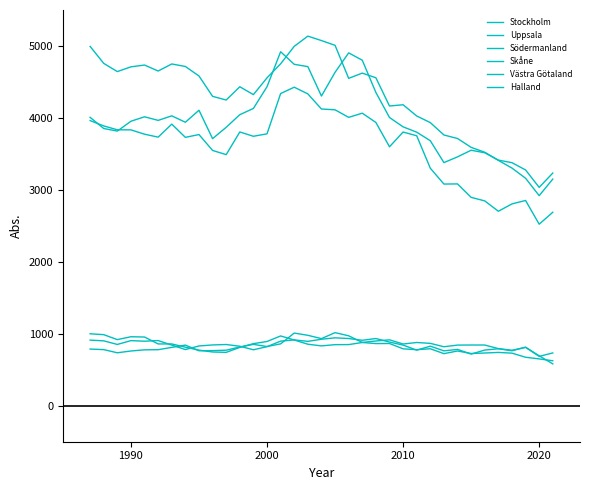

How many distinct data groups are displayed?

6